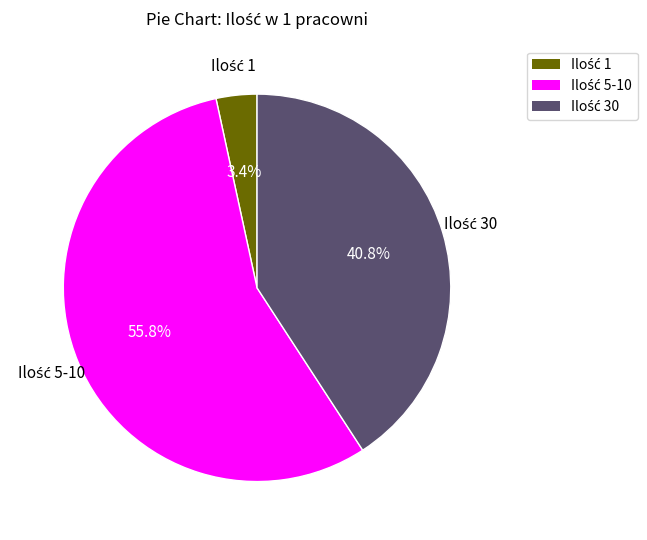

Is there any slice that represents more than half of the pie?

Yes